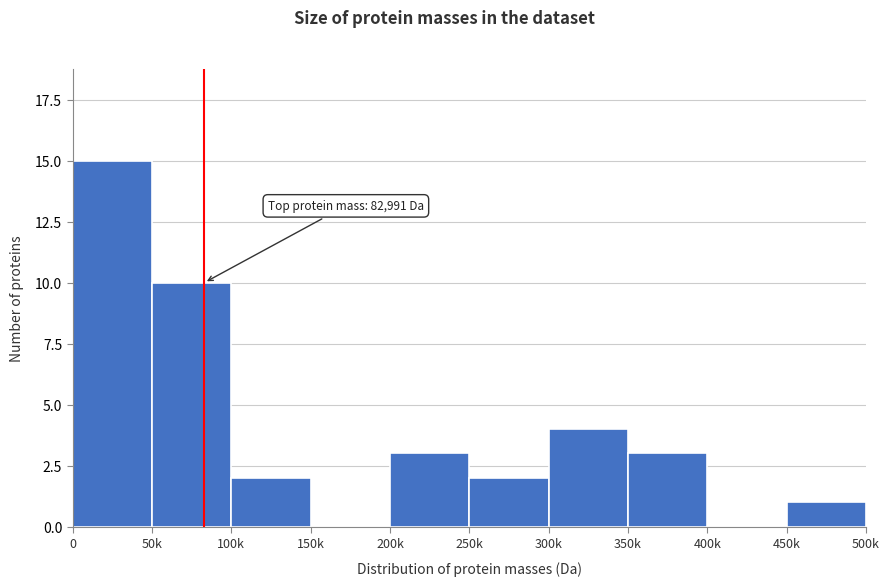

Reading right to left, what are all the values shown in this chart?

450k=1	400k=0	350k=3	300k=4	250k=2	200k=3	150k=0	100k=2	50k=10	0=15